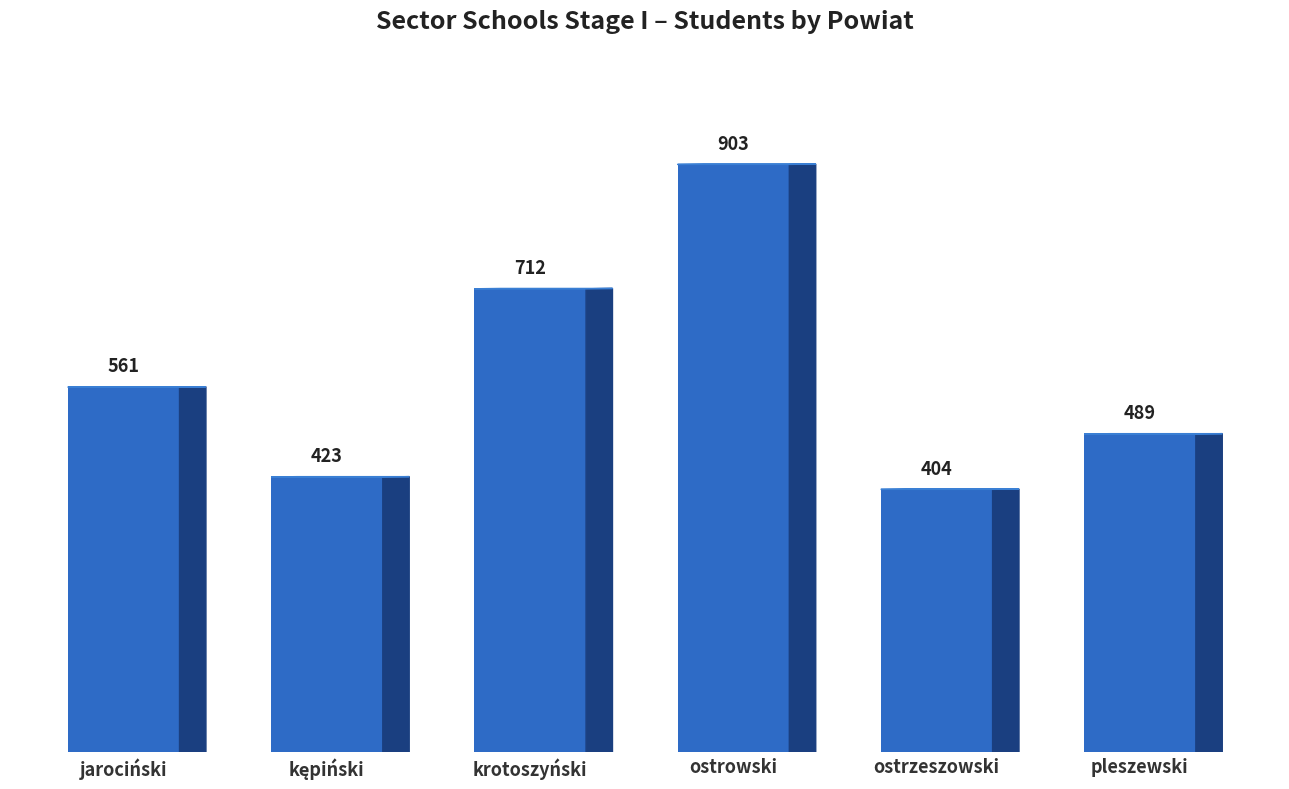

Which category has the lowest value across all series?

ostrzeszowski